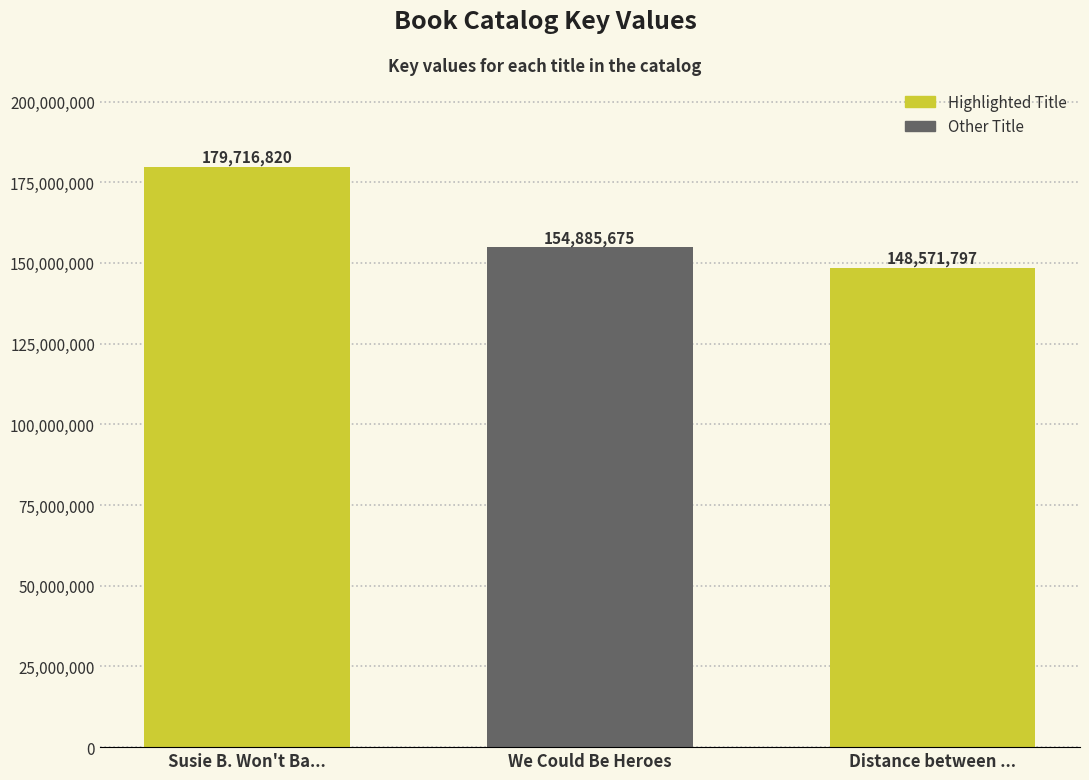

Which has a higher value, Distance between ... or We Could Be Heroes?

We Could Be Heroes